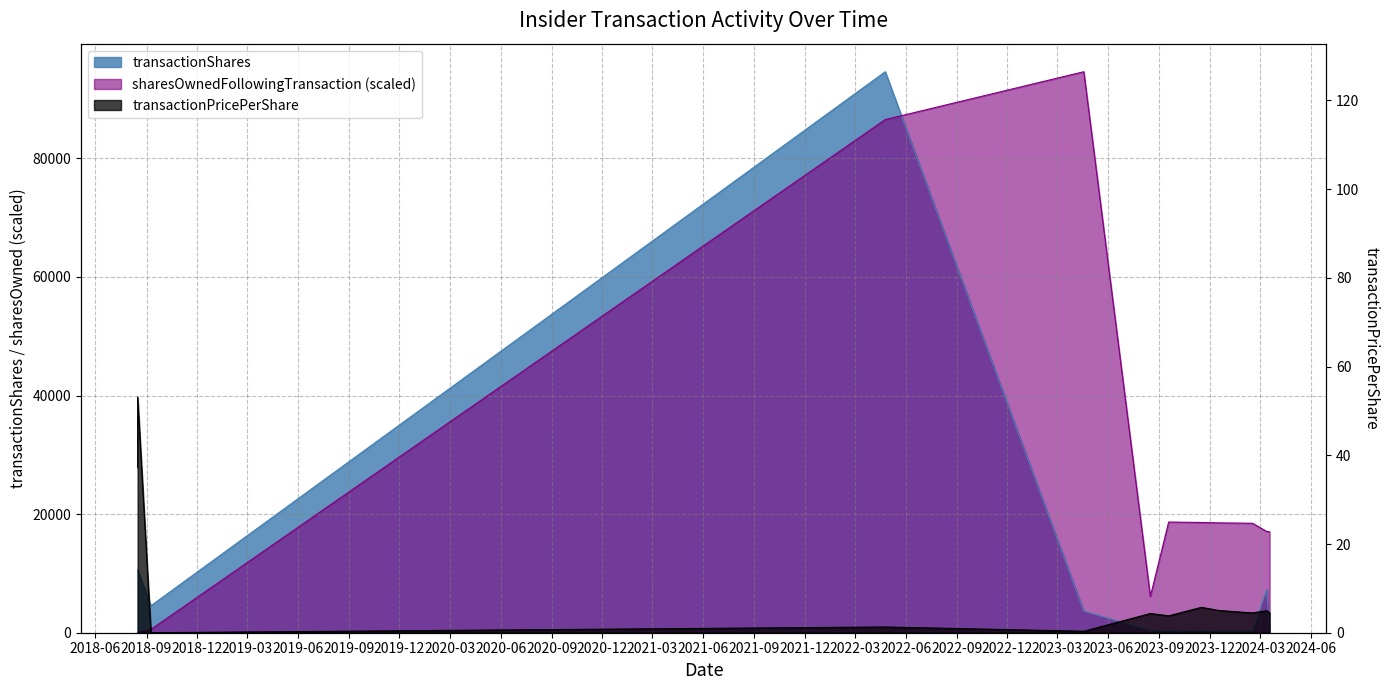

What is the average value of the transactionShares series?

11110.4